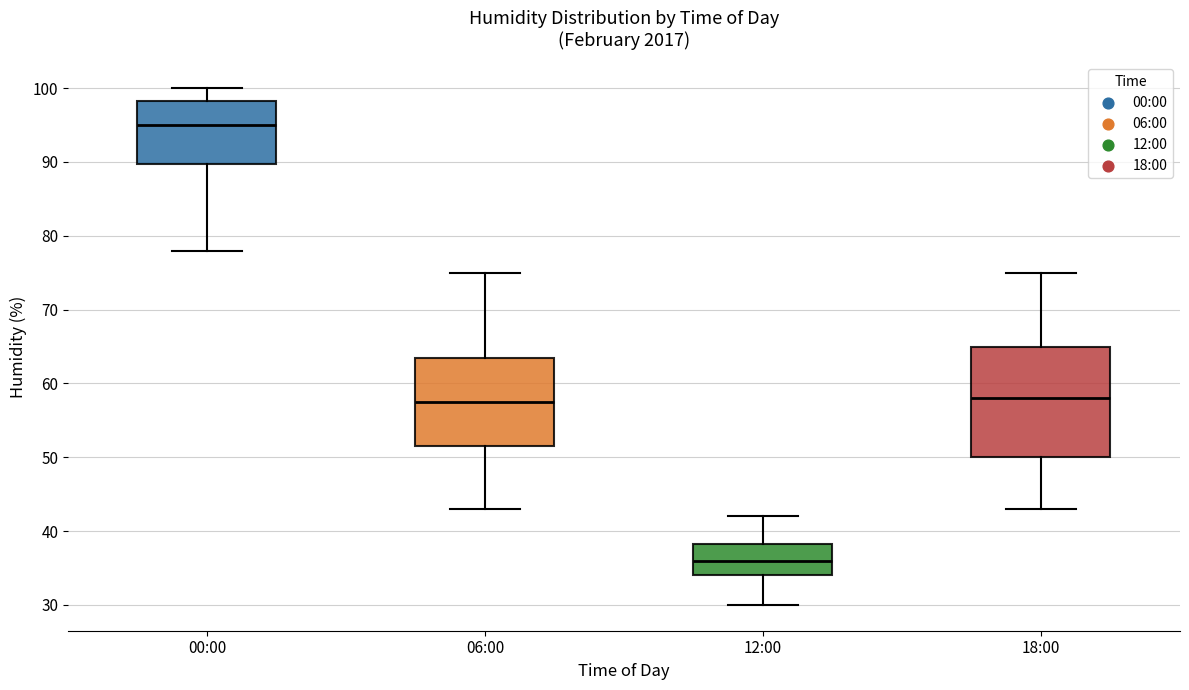

Which box has the lowest median line?

12:00